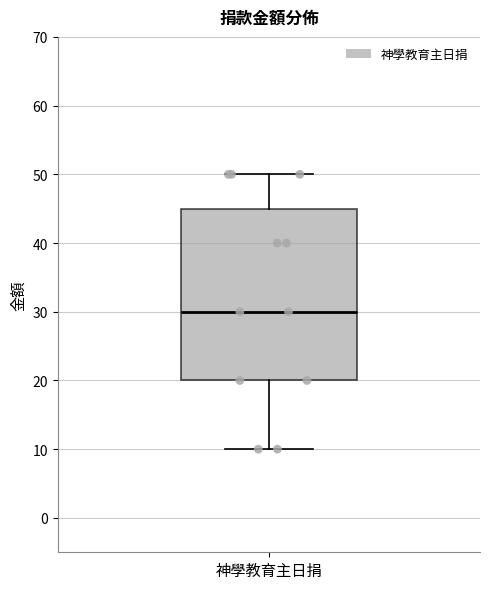

Read this box plot against the y-axis: the position of the median line, the range covered by the box, and the ends of both whiskers. The values are not printed on the chart, so give them approximately, as read against the axis.

median 30, box 20 to 45, whiskers 10 to 50